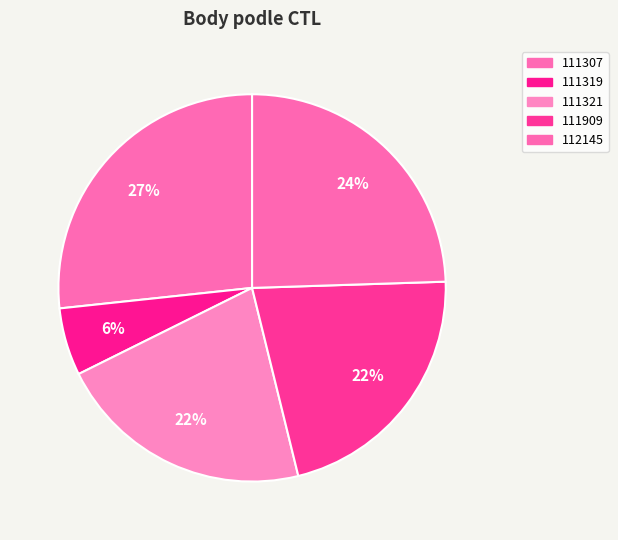

Count the number of slices in the pie.

5